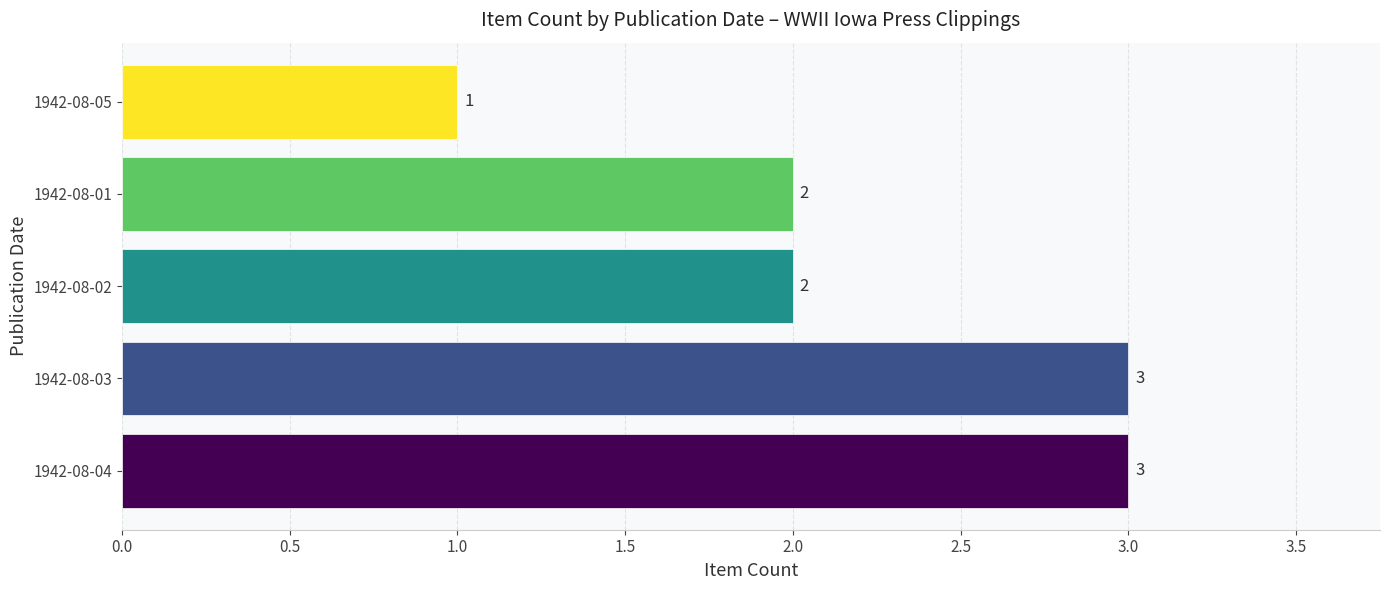

What is the sum of the values at 1942-08-02 and 1942-08-03?

5